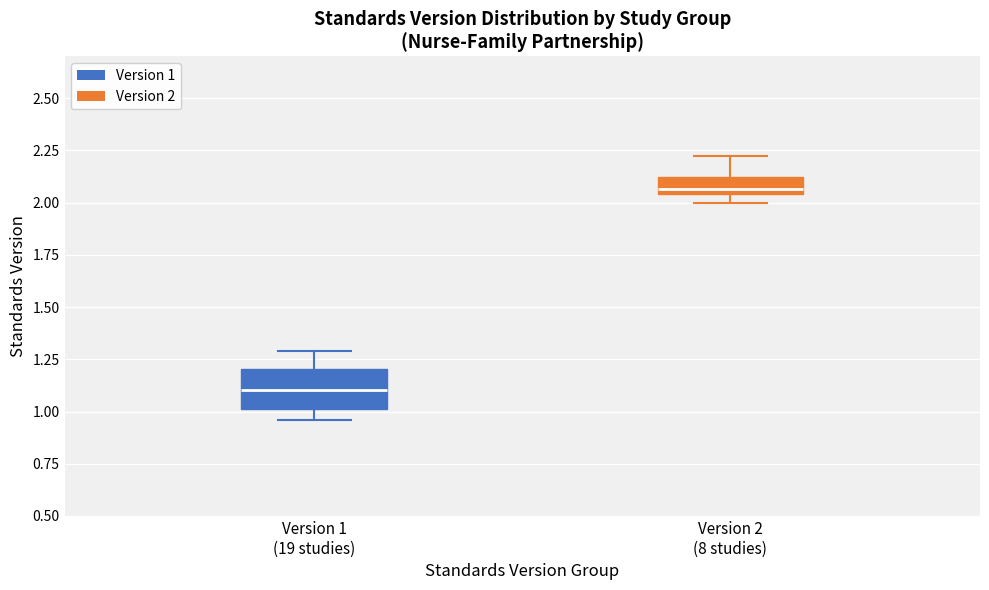

Which box has the lowest median line?

Version 1 (19 studies)